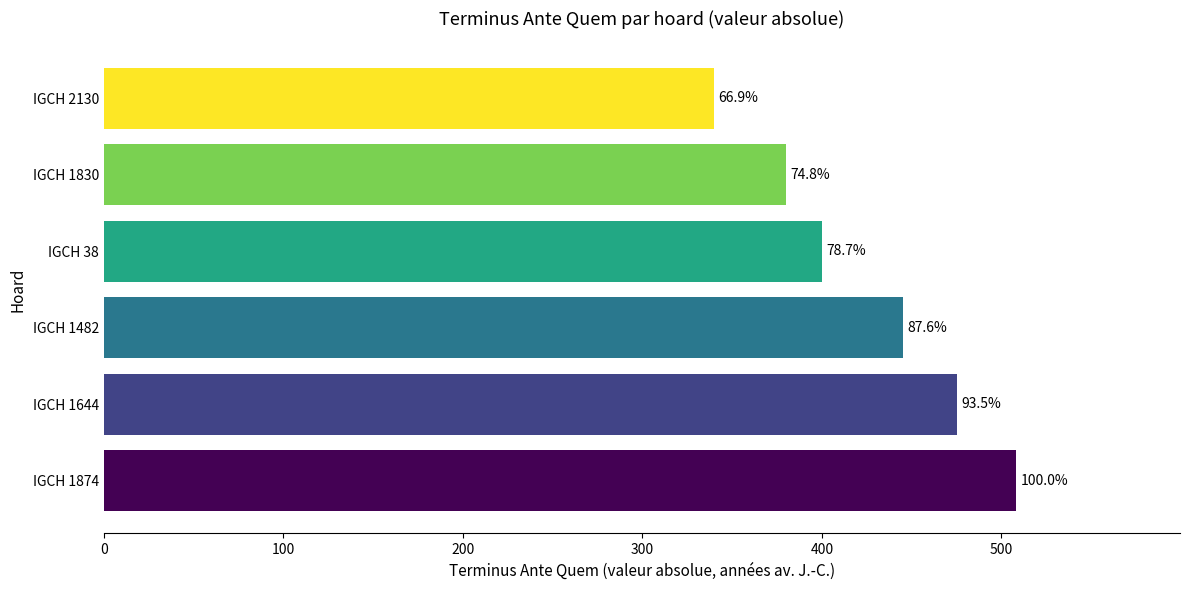

Are the bars horizontal?

Yes